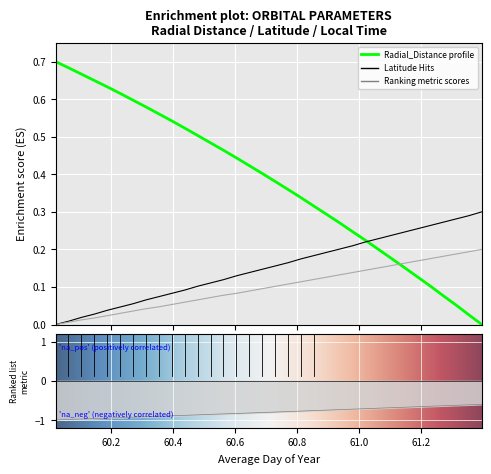

True or false: Latitude and Local_Time cross at least once.

False